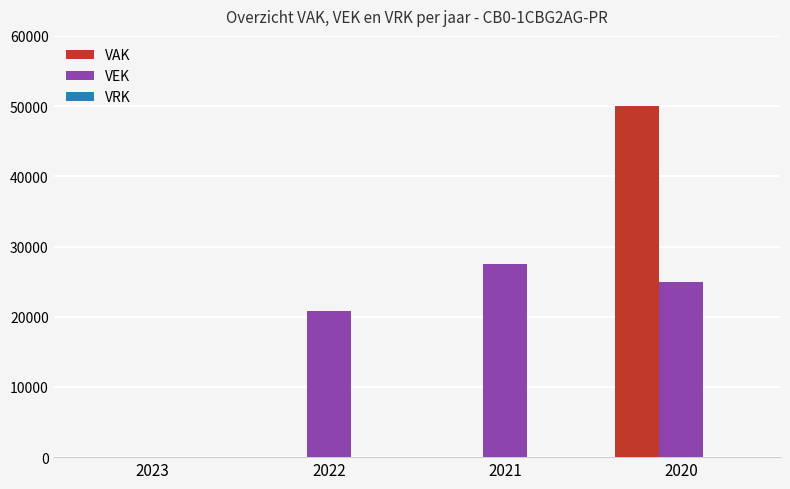

What is the sum of the VEK values at 2021 and 2022?

48250